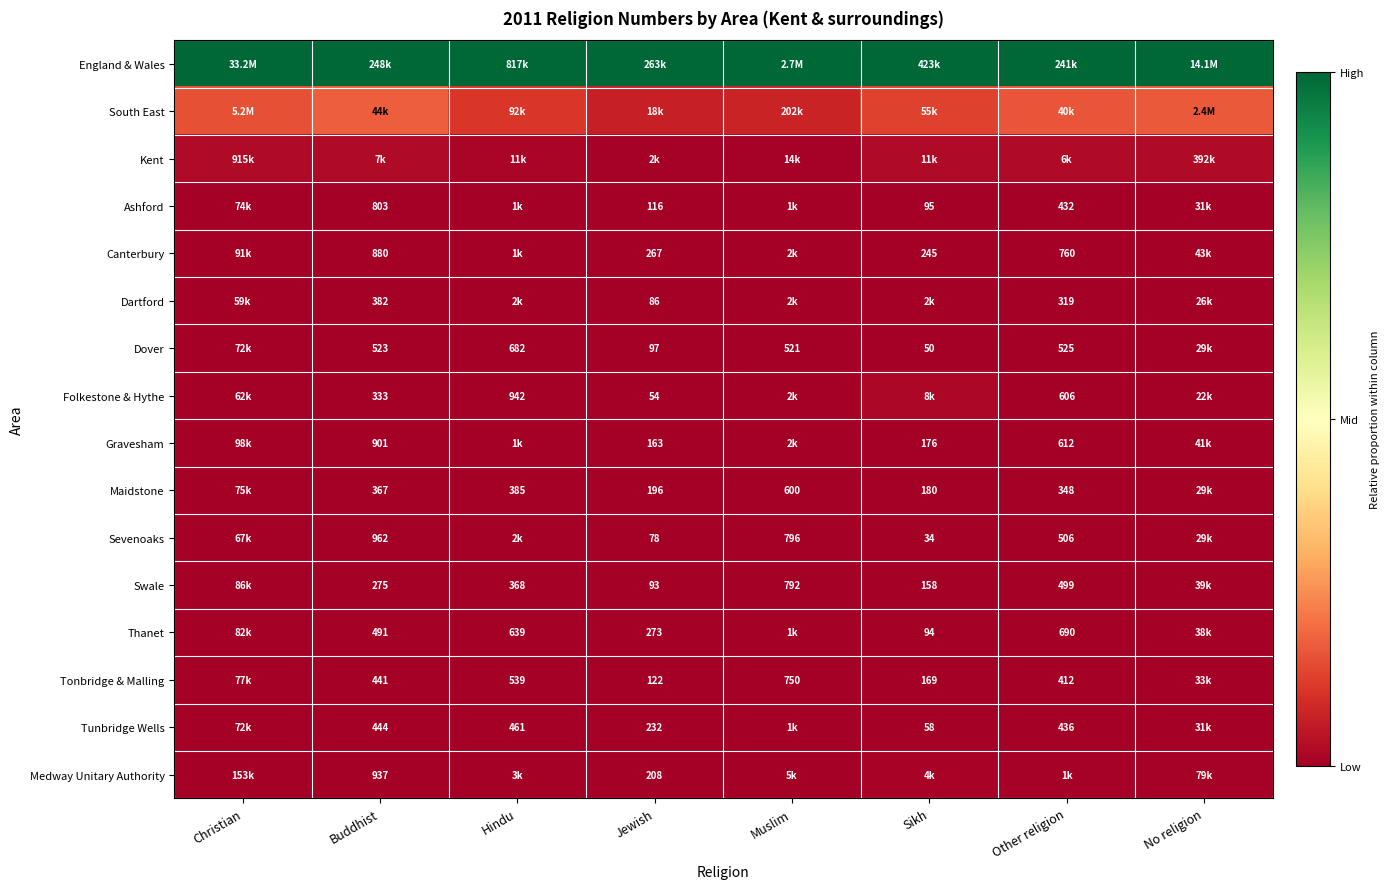

Is the value of Ashford at Jewish greater than the value of Tonbridge & Malling at Jewish?

No